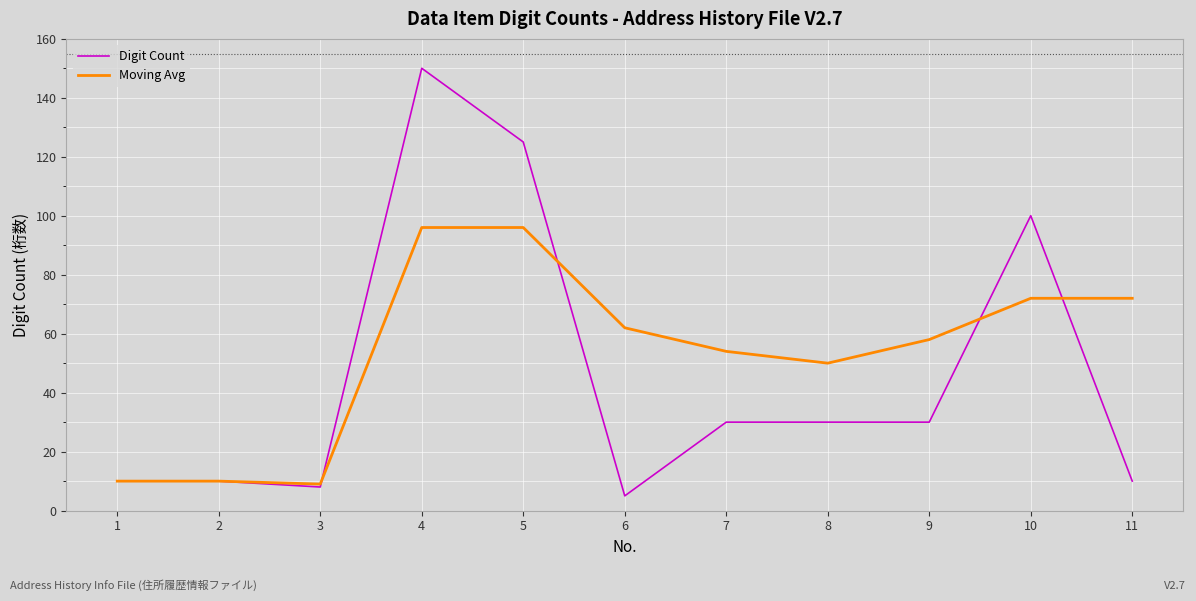

Reading left to right, transcribe all the data shown in this chart.

Digit Count: 10	10	8	150	125	5	30	30	30	100	10
Moving Avg: 10	10	9	96	96	62	54	50	58	72	72